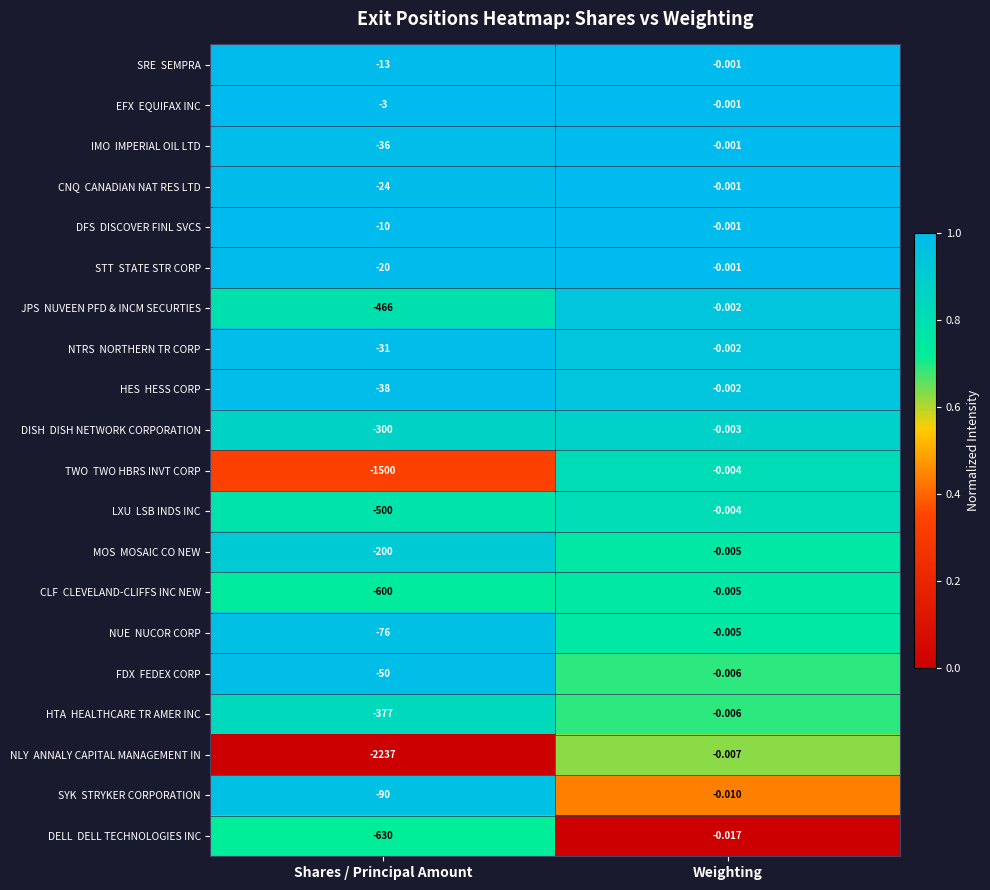

At which category does the chart reach its peak across all series?

Weighting